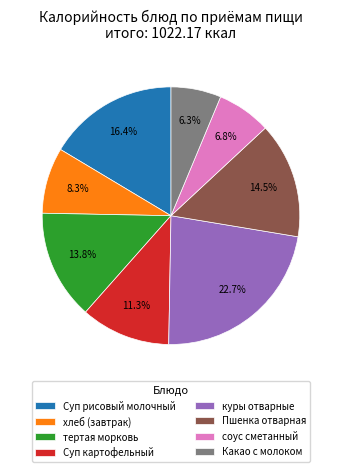

Does Какао с молоком represent more than half of the total?

No